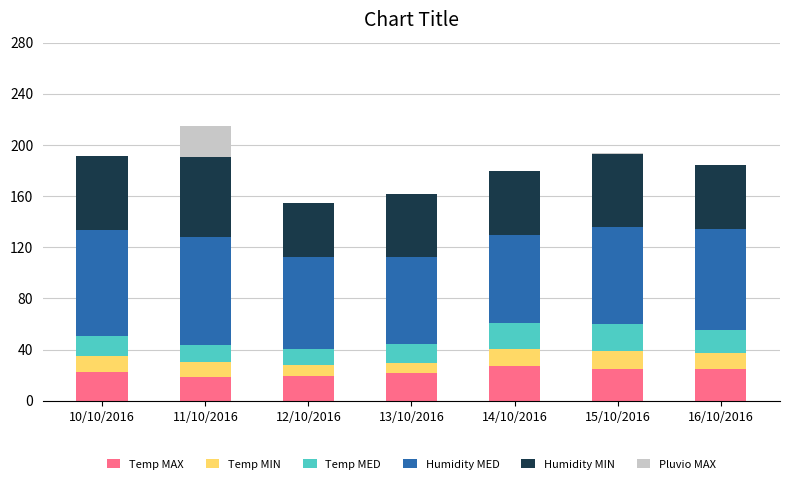

What is the total value across all series at 13/10/2016?

161.4